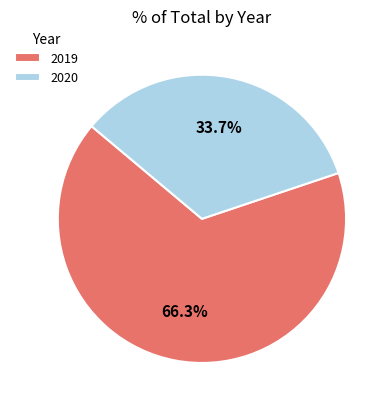

Count the number of slices in the pie.

2